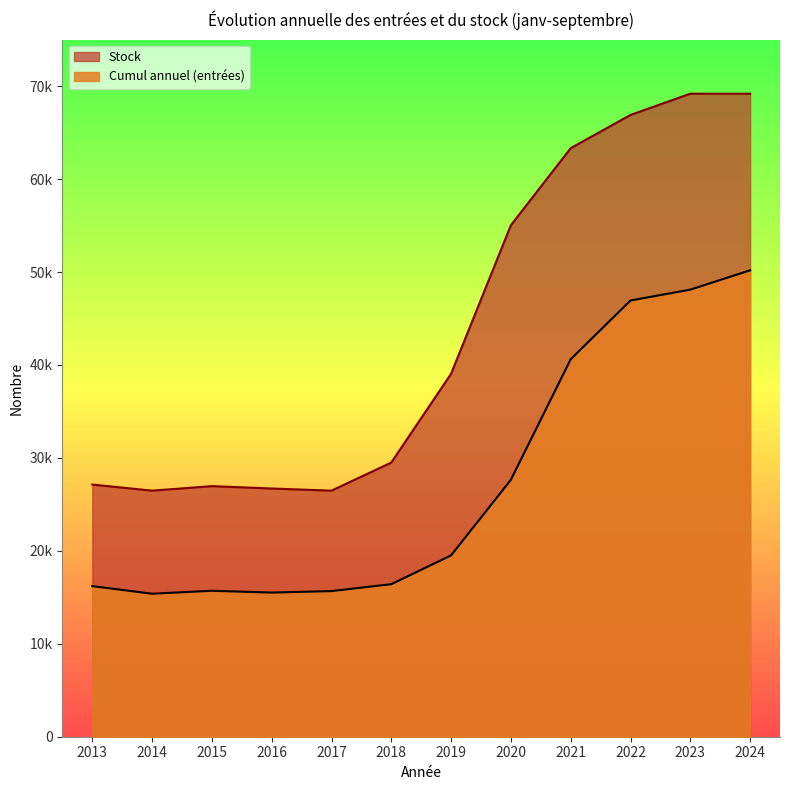

Is the value of Stock at 2020 greater than the value of Cumul annuel (entrées) at 2016?

Yes